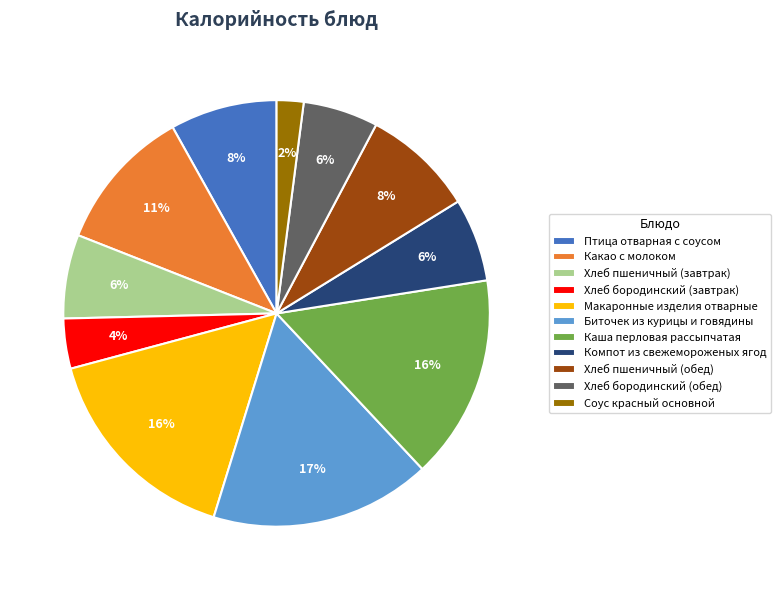

Between Хлеб бородинский (обед) and Какао с молоком, which is larger?

Какао с молоком